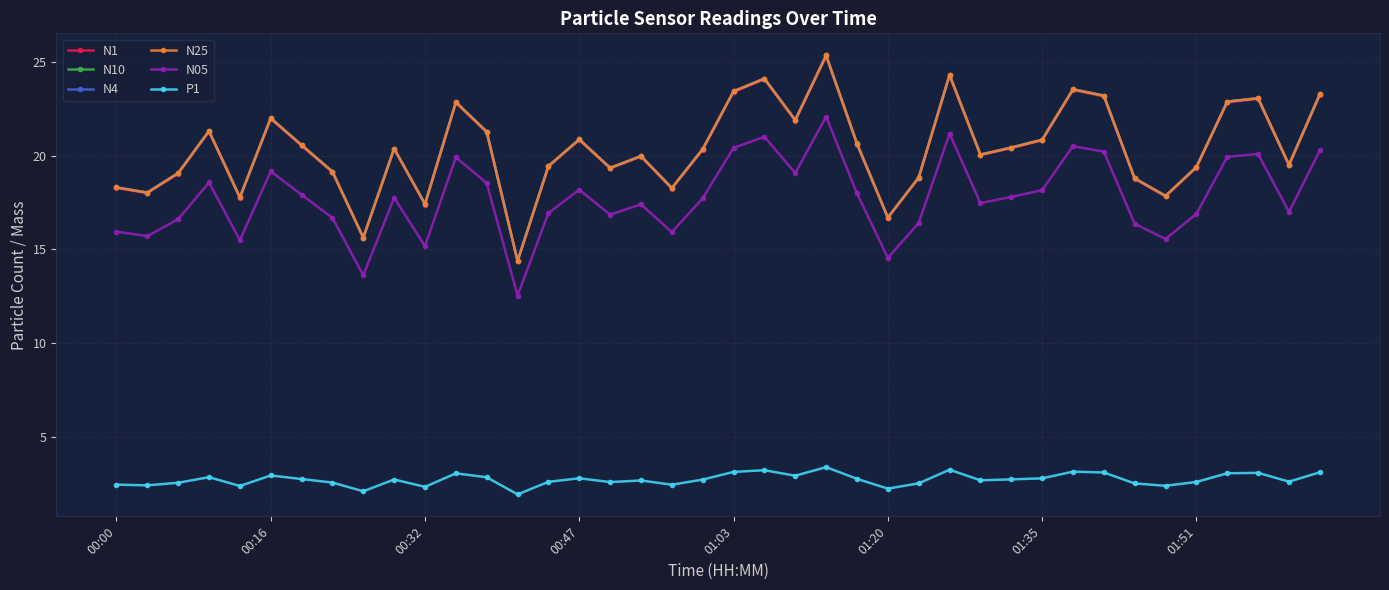

What are all the series names shown in the legend?

N1, N10, N4, N25, N05, P1